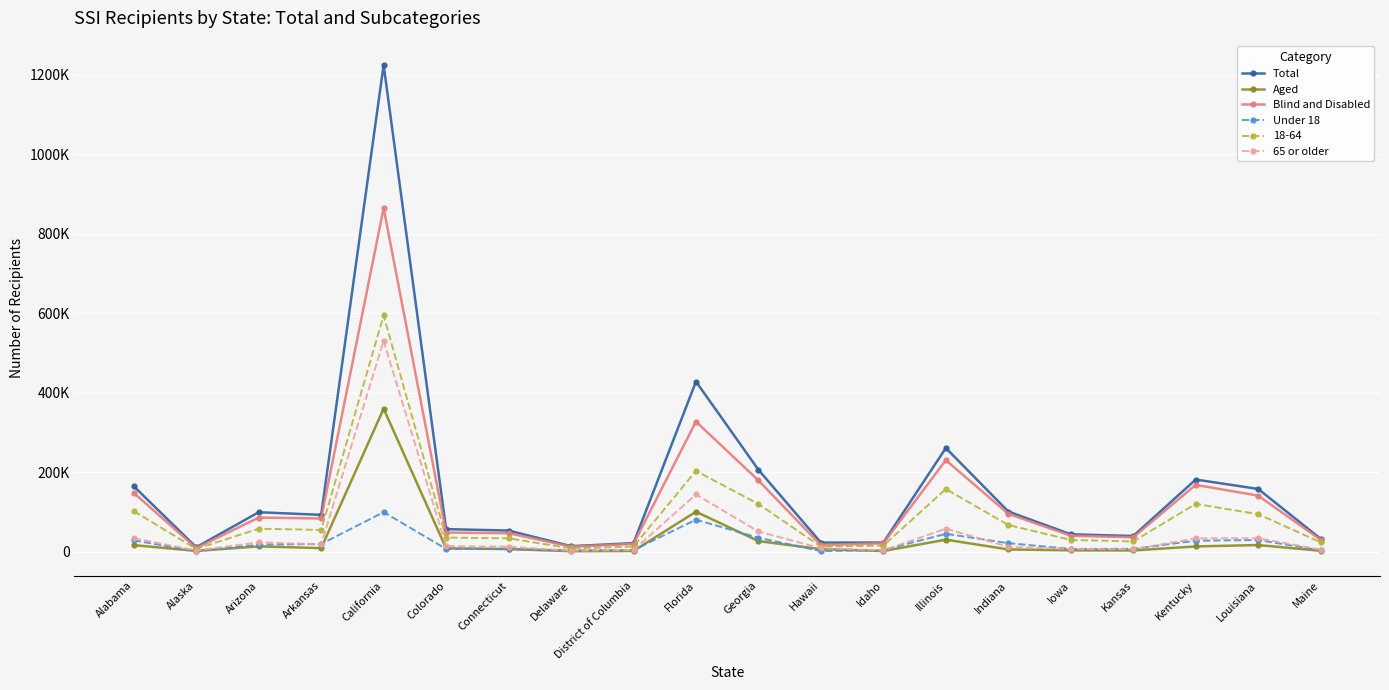

At which label does 65 or older first exceed 14126?

Alabama